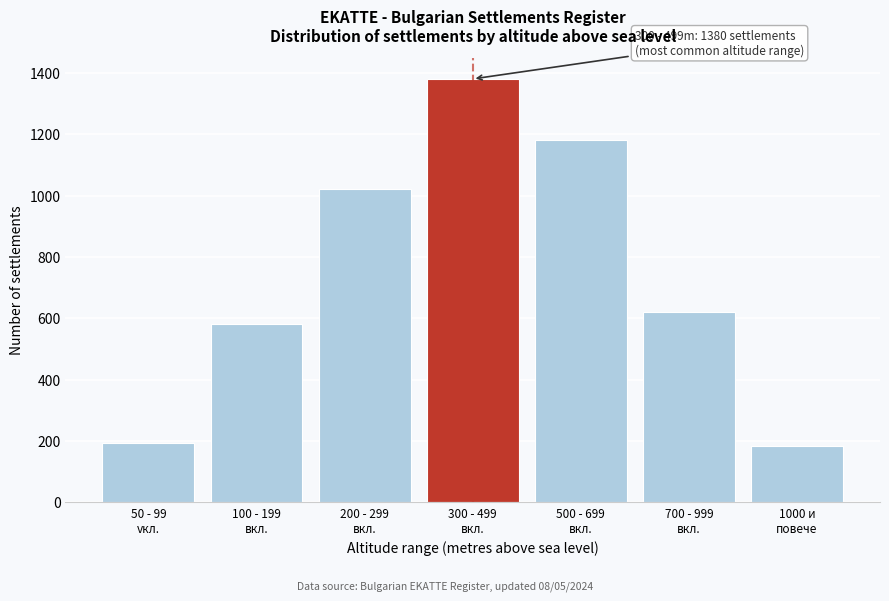

Reading left to right, extract all data points from this chart.

195	580	1020	1380	1180	620	185